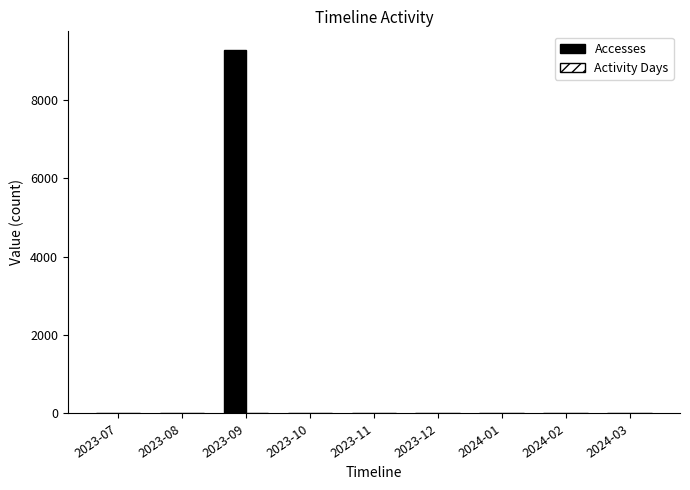

What is the sum of all Accesses values?

9306